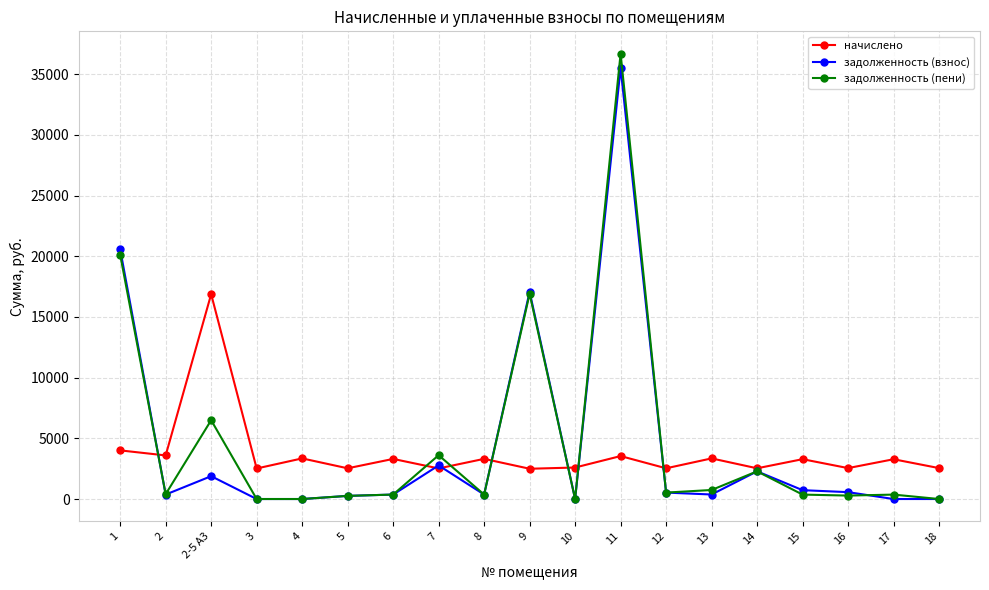

At which label is задолженность (пени) closest to 18346?

9